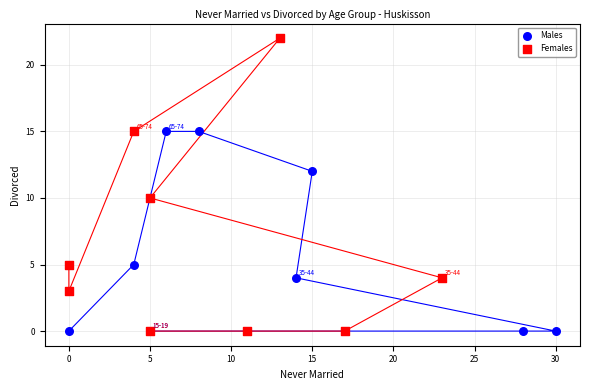

Which series reaches the maximum Y coordinate?

Females